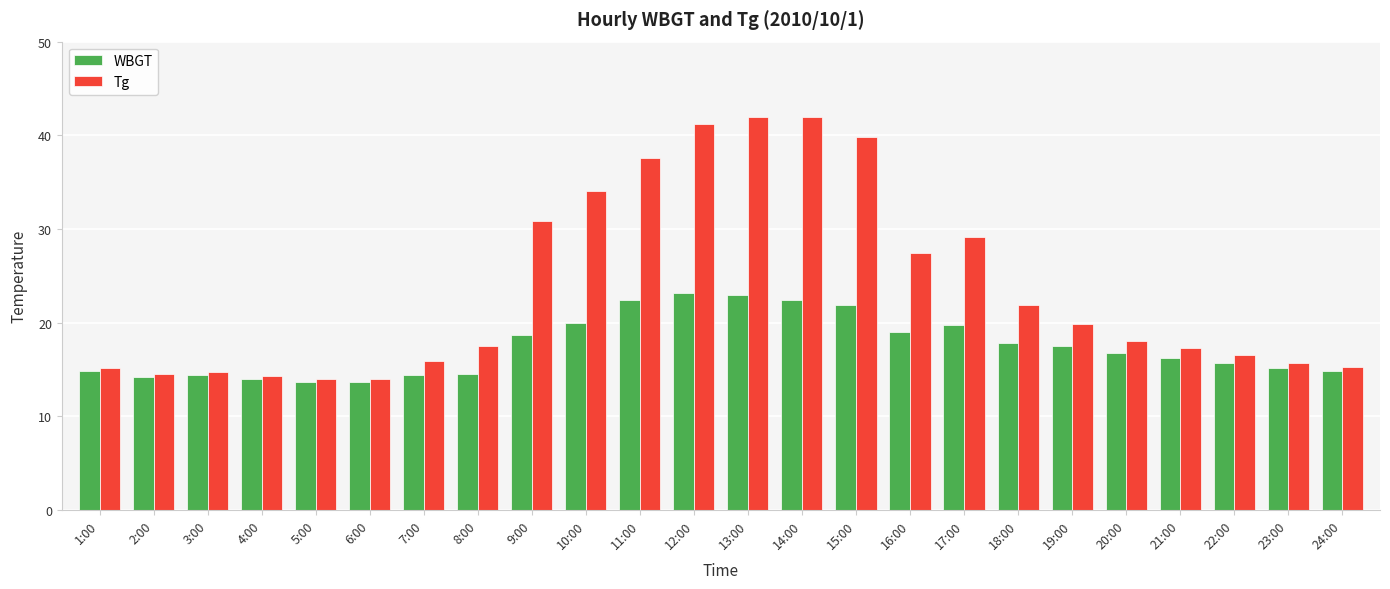

What is the sum of all WBGT values?

417.6